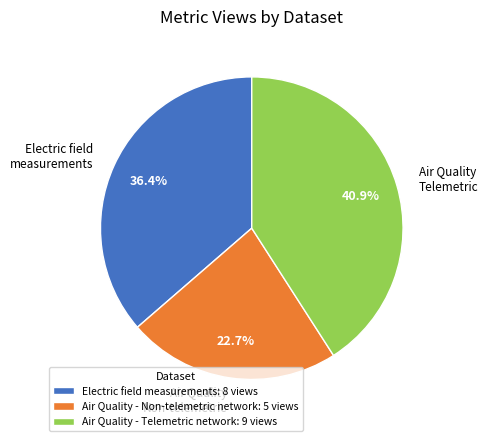

What percentage is NOT represented by Air Quality - Telemetric network?

59.1%